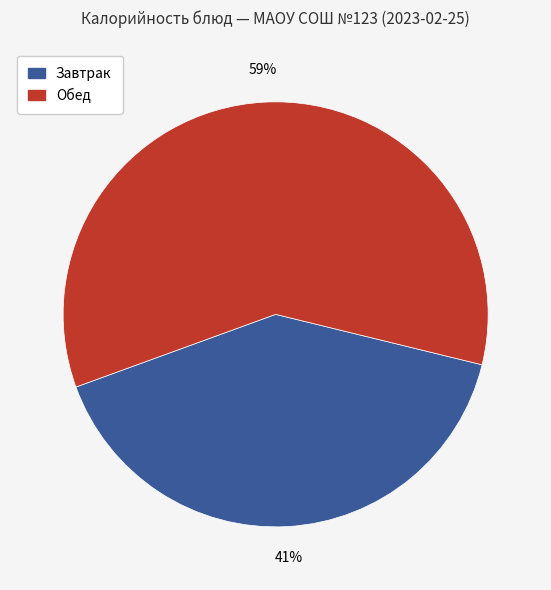

How many segments does this pie chart have?

2